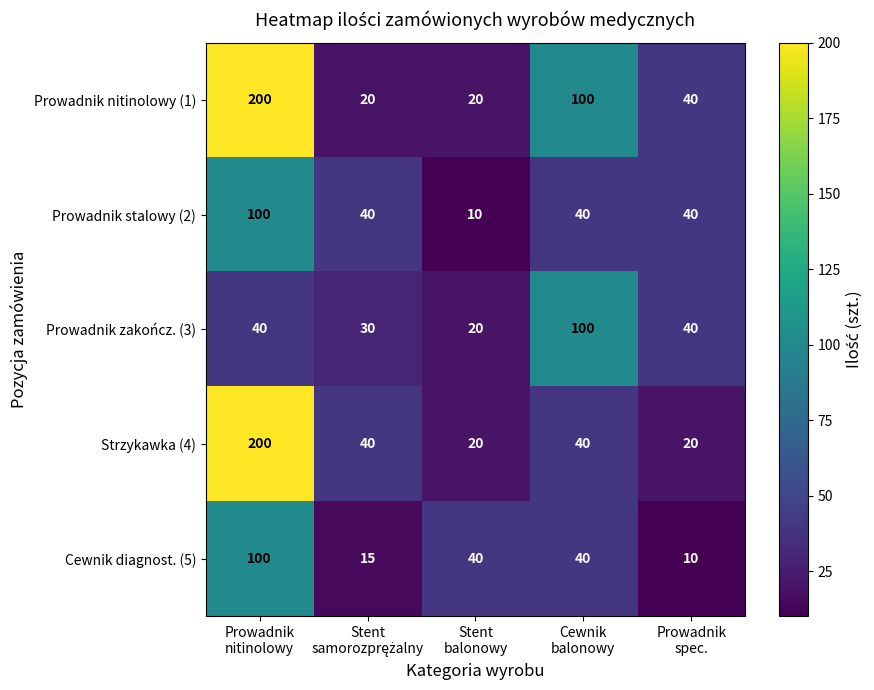

What is the minimum value for Prowadnik stalowy (2)?

10